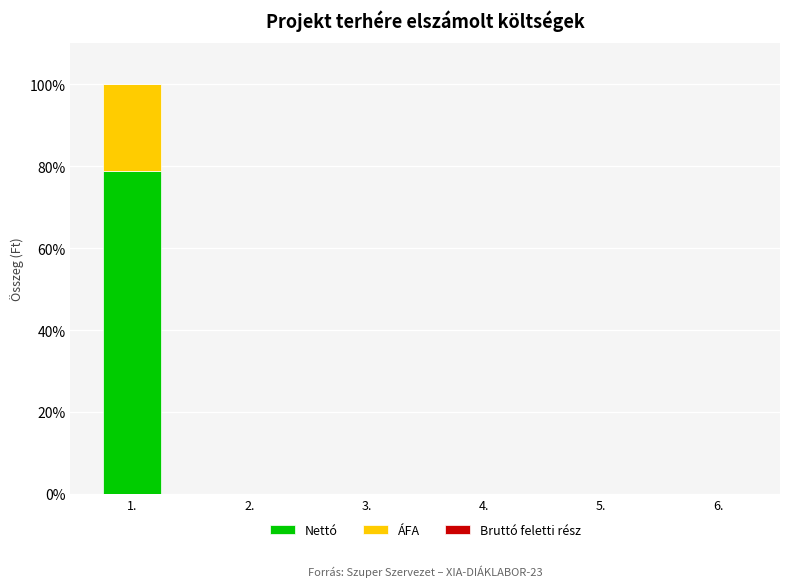

The value of Nettó at 3. is 46.4. True or false?

False